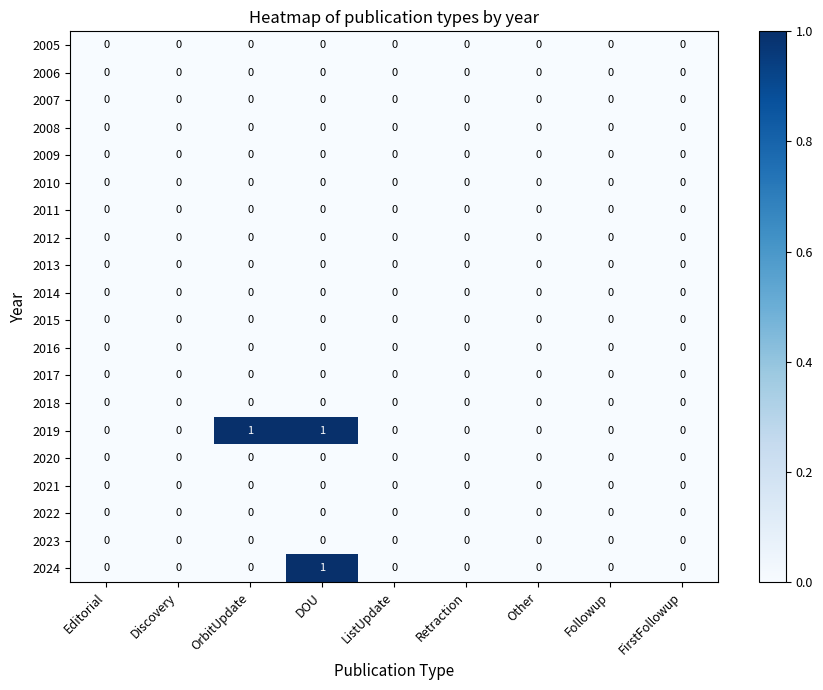

At which category is the sum across all series the highest?

DOU